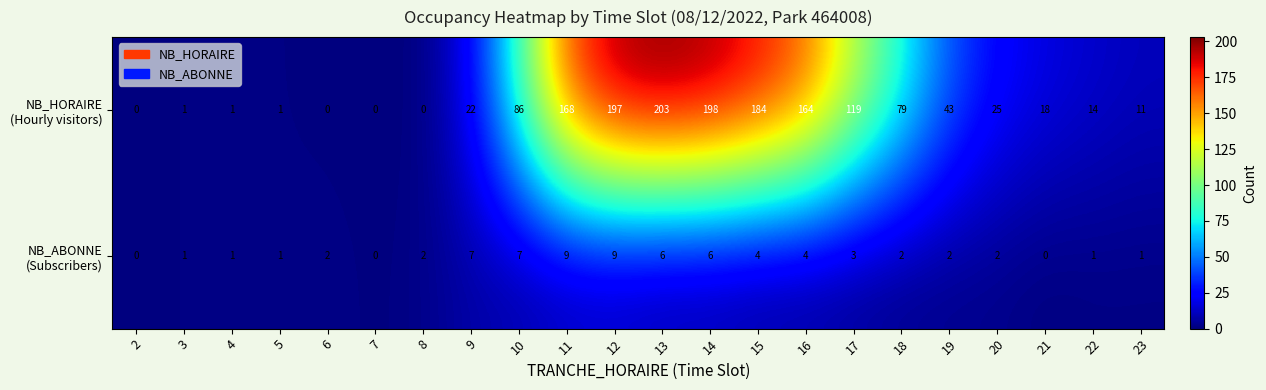

How many series are shown in this chart?

2